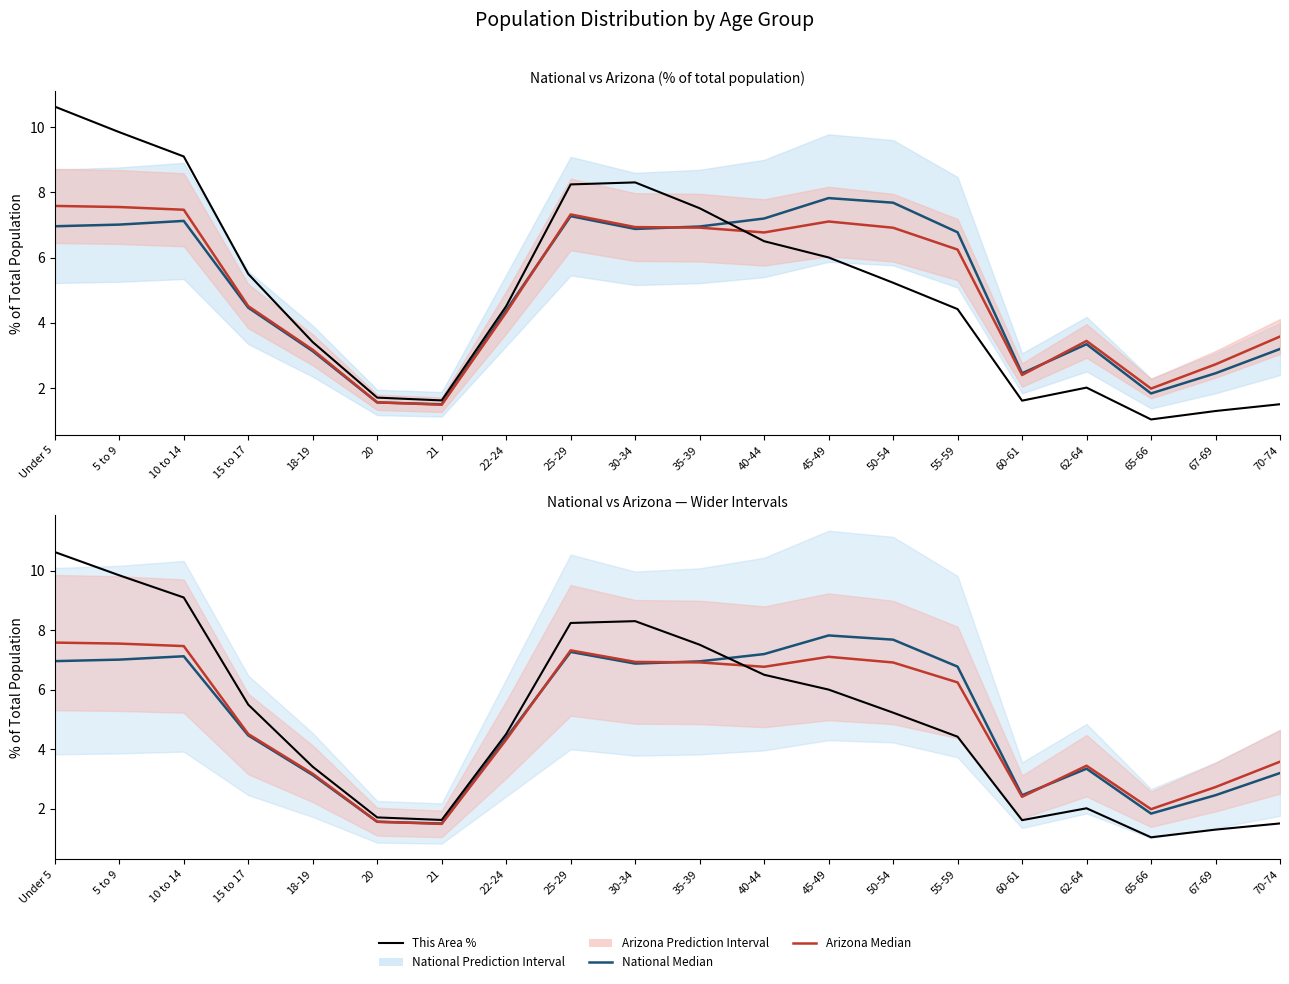

Does the chart have visible grid lines?

No